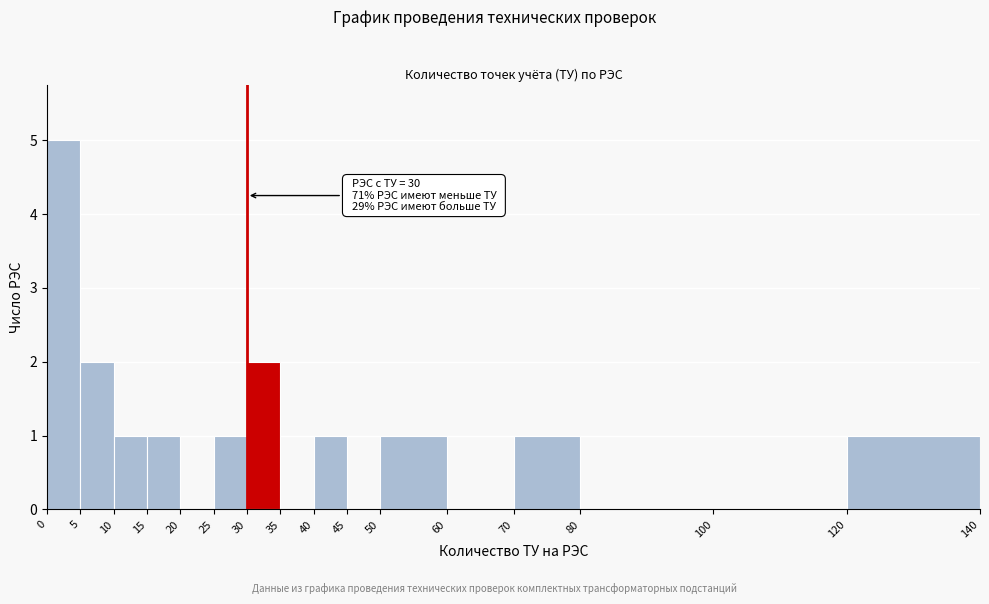

Which range on the x-axis has the tallest bar?

0 to 5